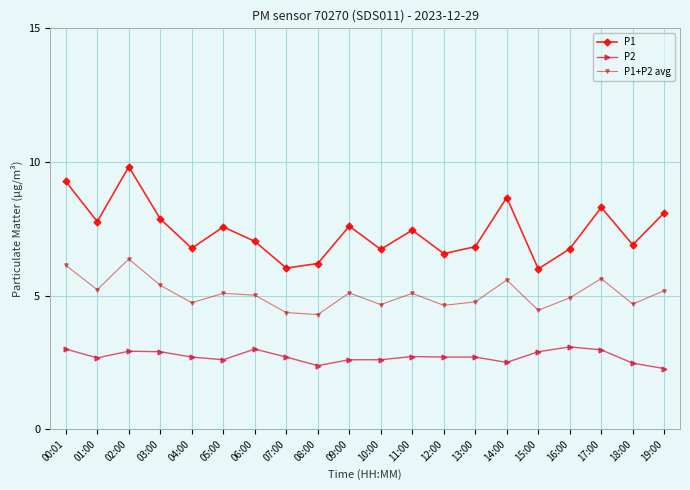

At which category does the chart reach its peak across all series?

02:00